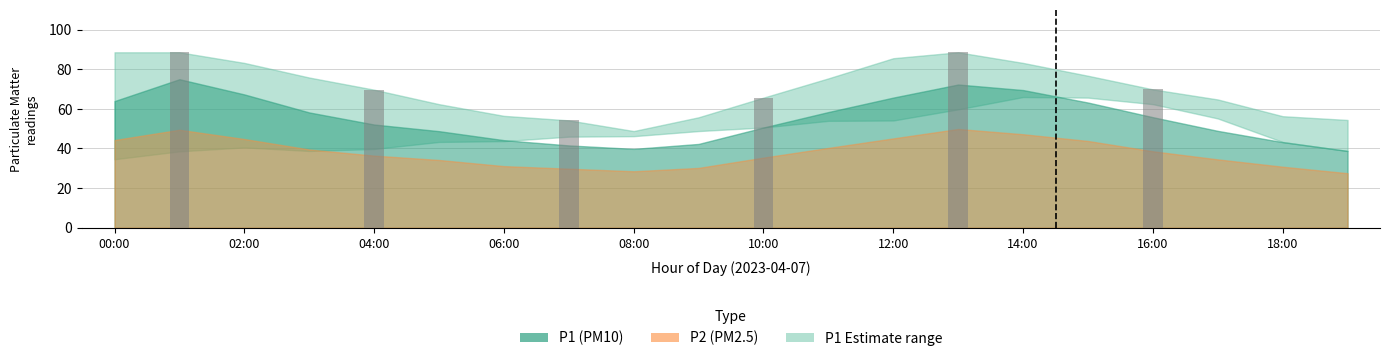

What is the difference between the maximum and minimum values in the P1_upper series?

39.8